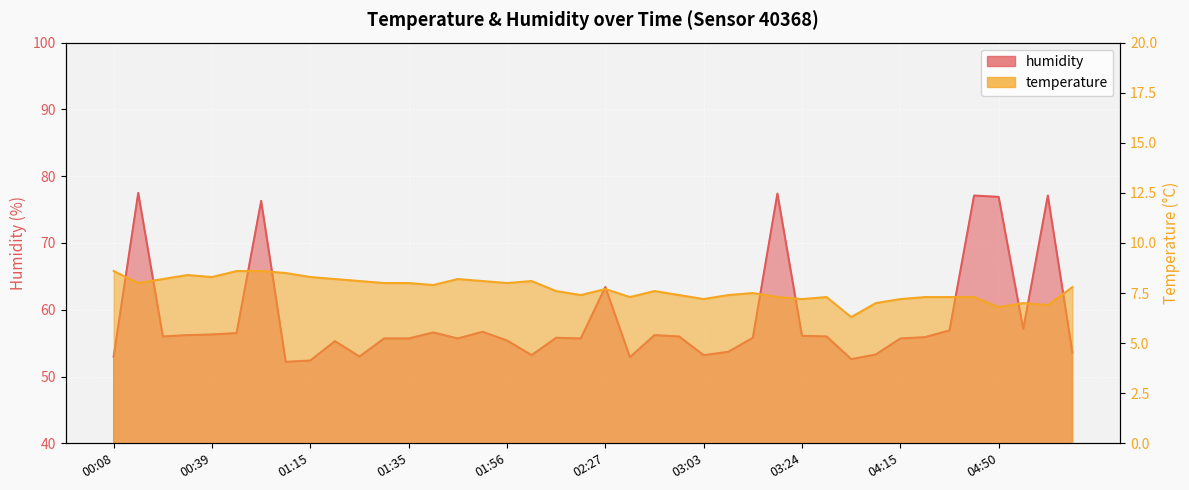

The temperature series shows 7.4 at 02:58. True or false?

True